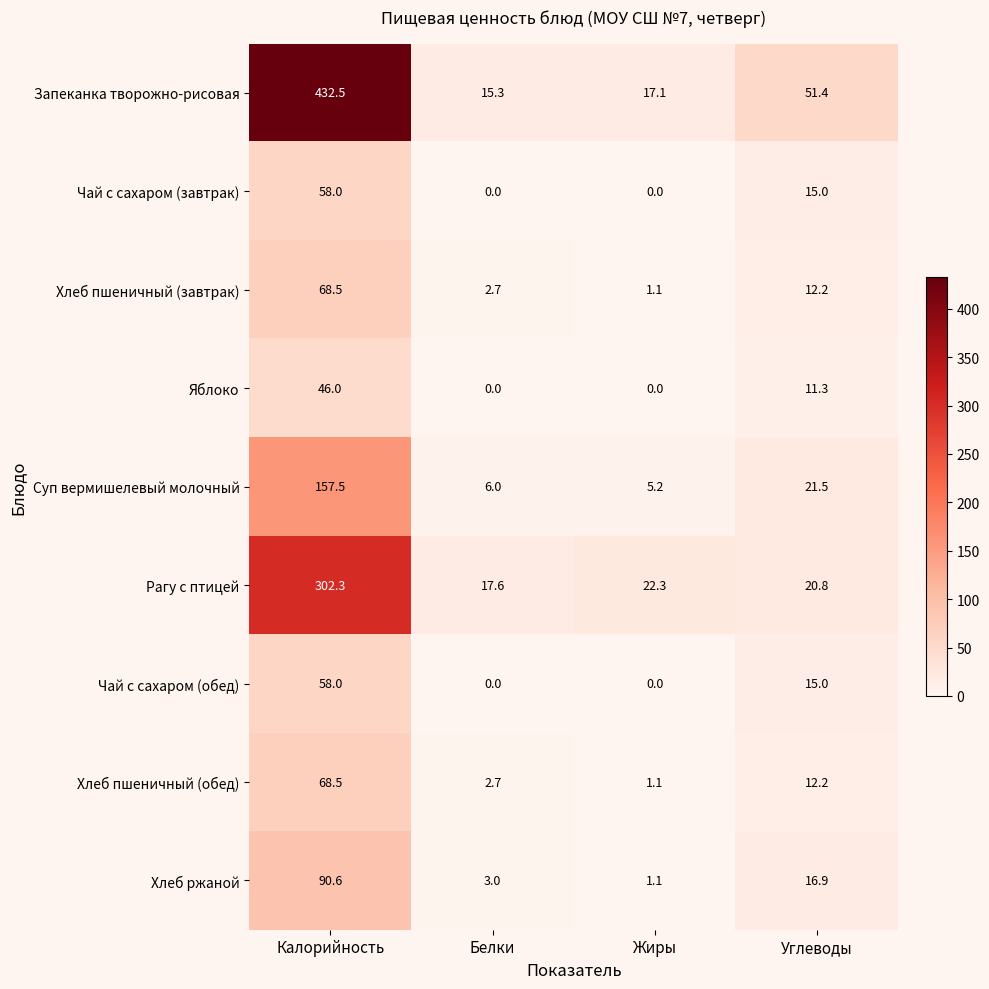

What is the maximum value shown in the chart?

432.5